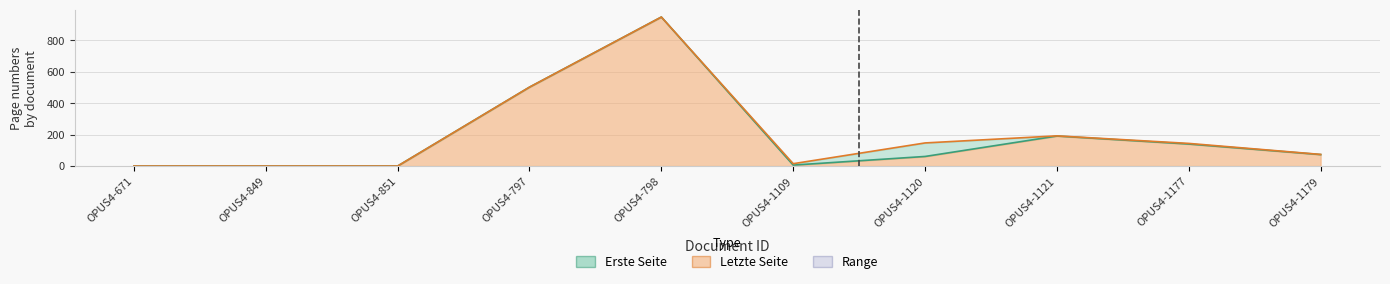

True or false: Letzte Seite and Erste Seite cross at least once.

False